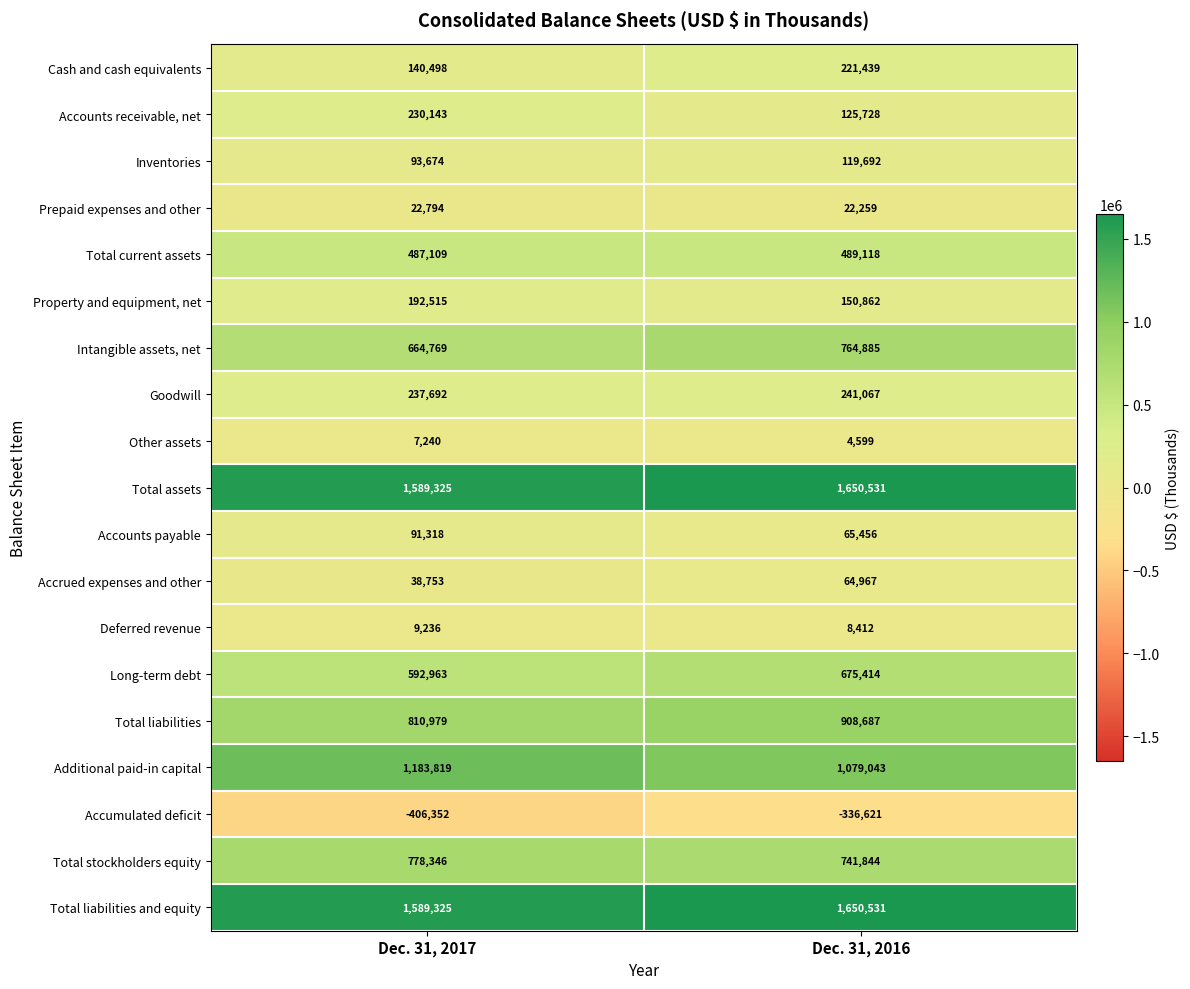

Where is Accrued expenses and other nearest to the value 51860?

Dec. 31, 2017